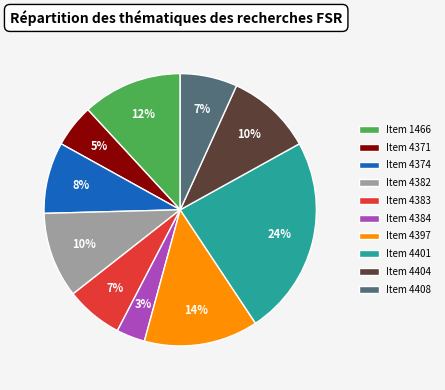

Is the sum of Item 4397 and Item 4408 greater than half?

No